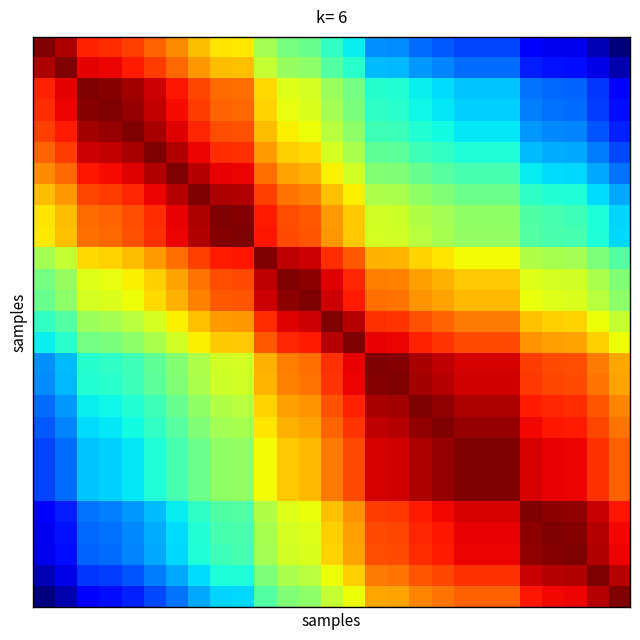

At which category is the sum across all series the highest?

13